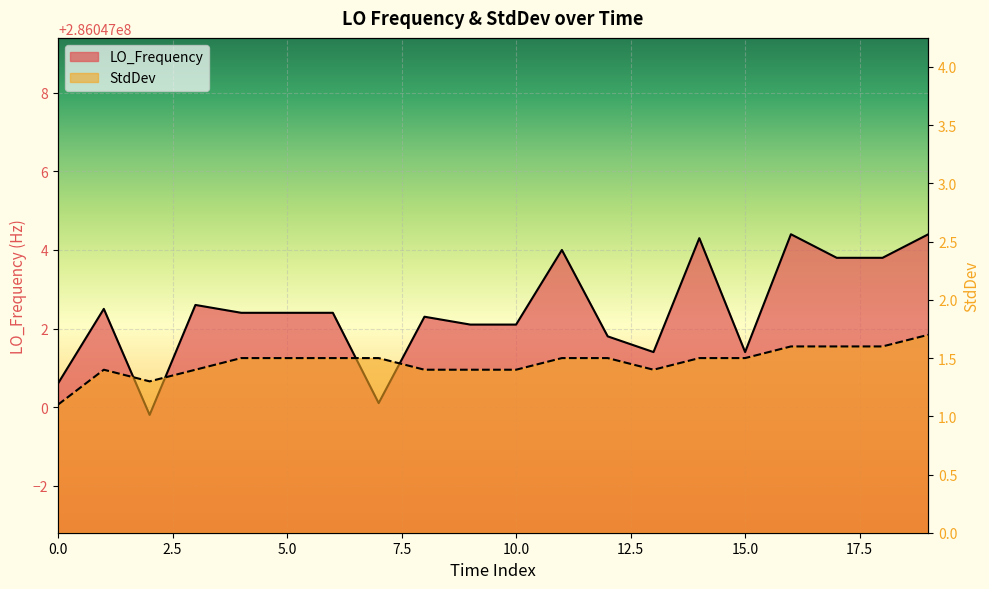

How many categories are shown in the chart?

20